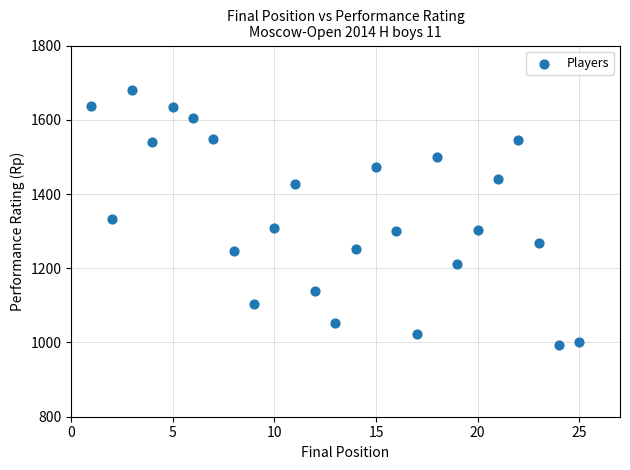

What is the range of X values (max minus min)?

24